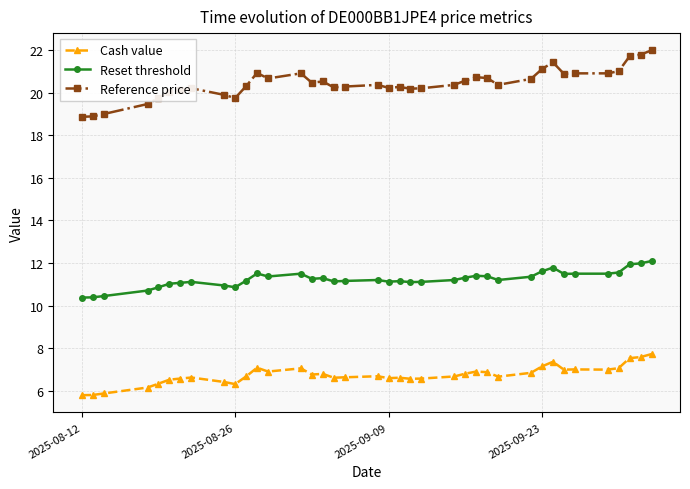

True or false: Reset threshold has more than 2 points higher than both neighbors.

True